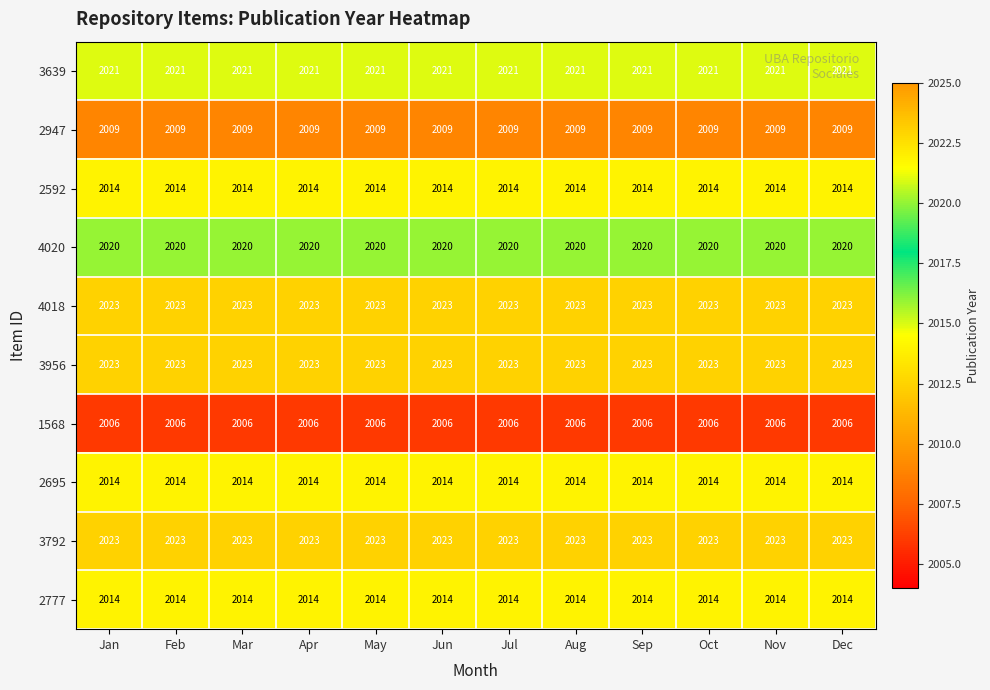

What is the minimum value for 4018?

2023